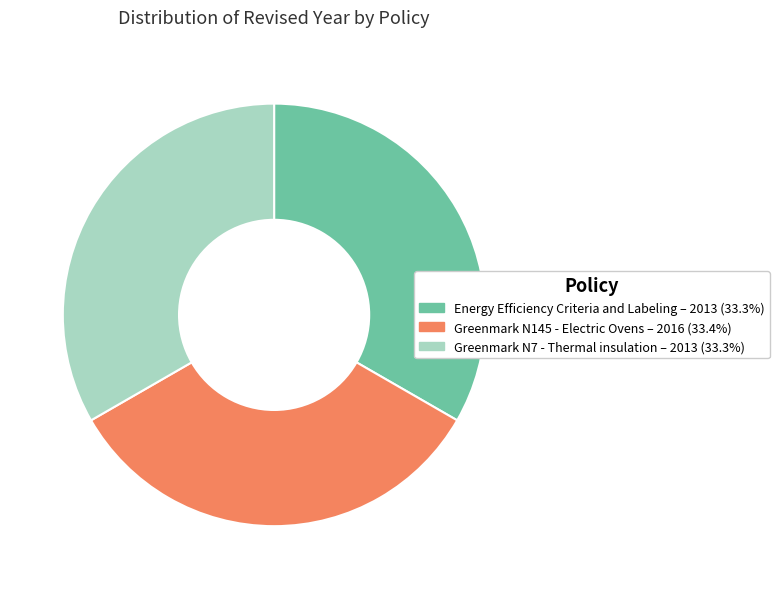

Do Energy Efficiency Criteria and Labeling and Greenmark N7 - Thermal insulation together represent more than half of the pie?

Yes